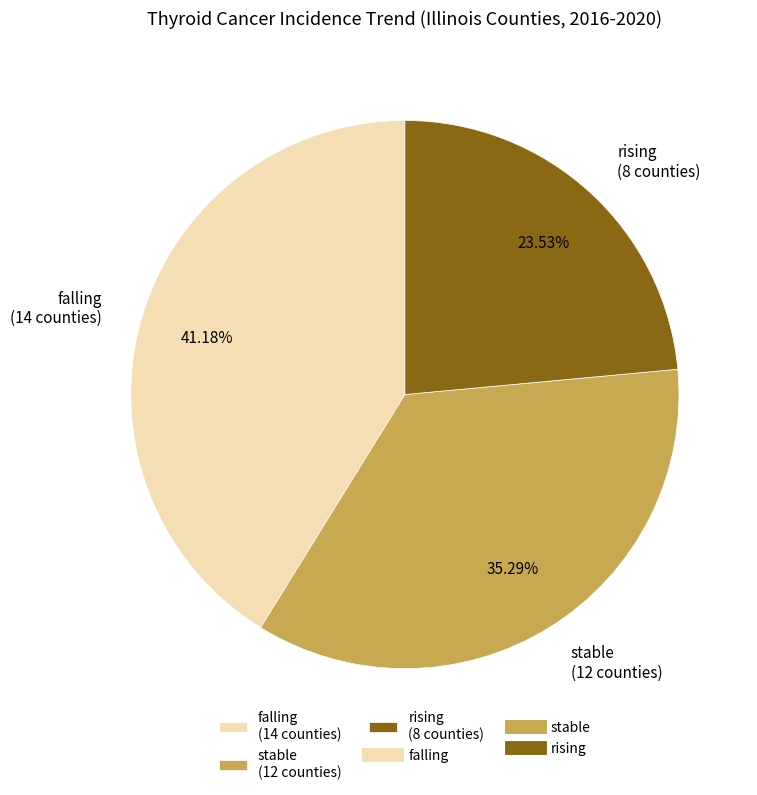

To the nearest percent, what is the difference between the rising and falling slice percentages?

18%